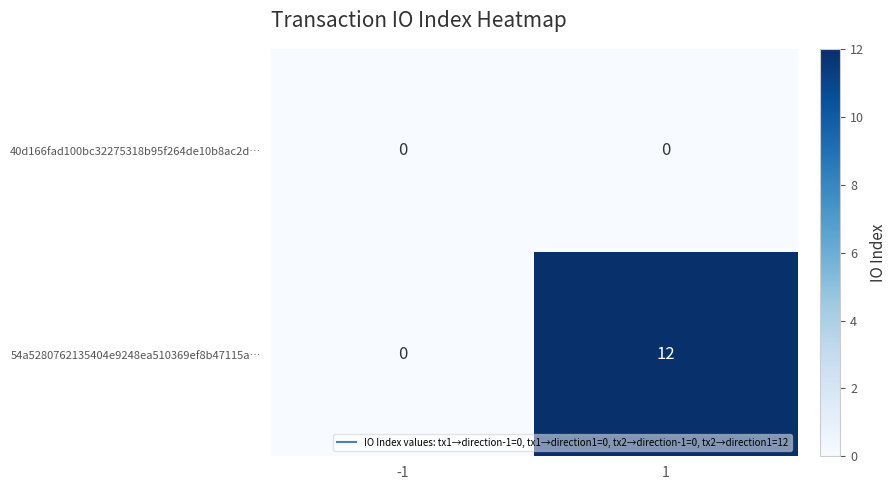

List the series in order of their peak value, highest first.

54a5280762135404e9248ea510369ef8b47115a…, 40d166fad100bc32275318b95f264de10b8ac2d…